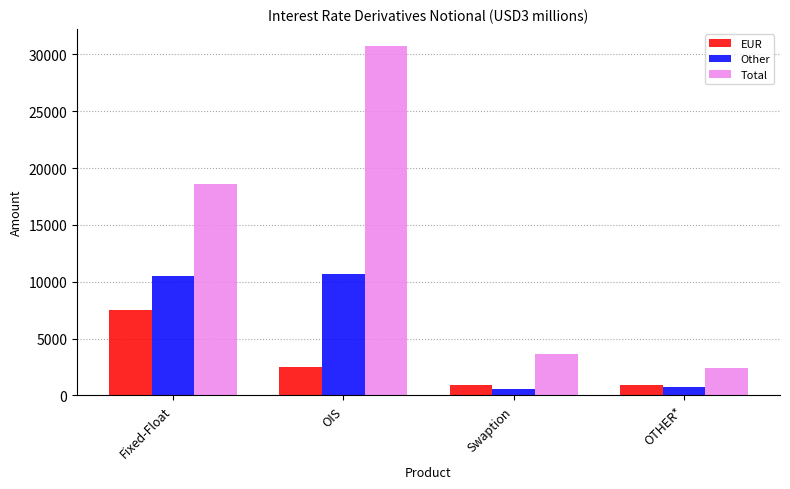

What is the greatest value displayed?

30710